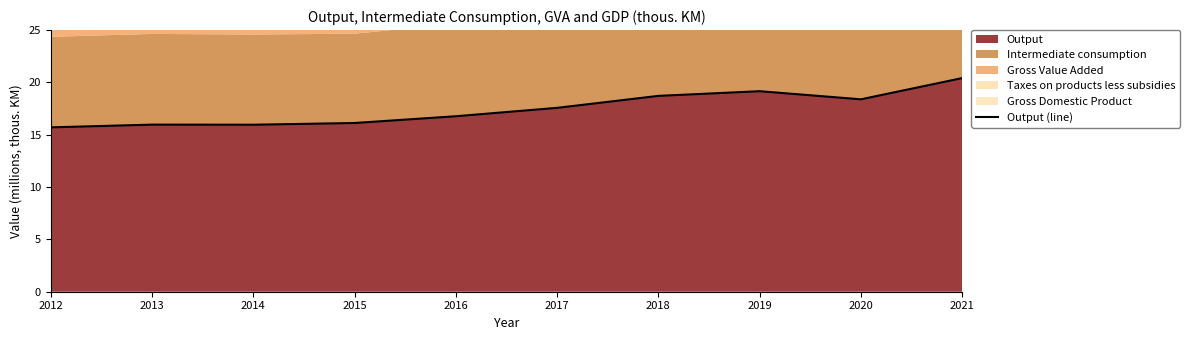

Rank the categories by value from lowest to highest.

2012, 2014, 2013, 2015, 2016, 2017, 2020, 2018, 2019, 2021